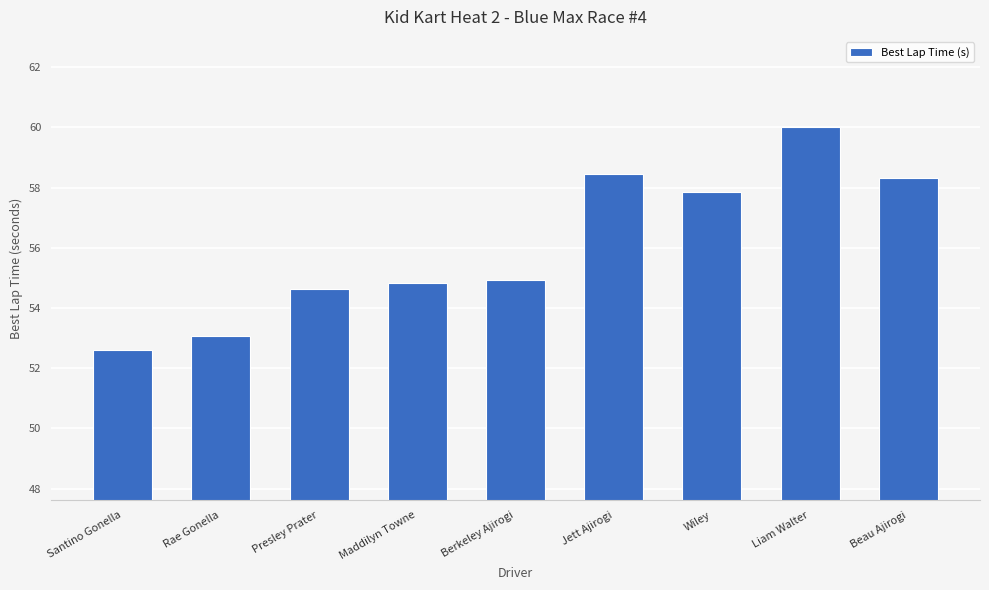

What is the approximate value at Liam Walter?

60.0